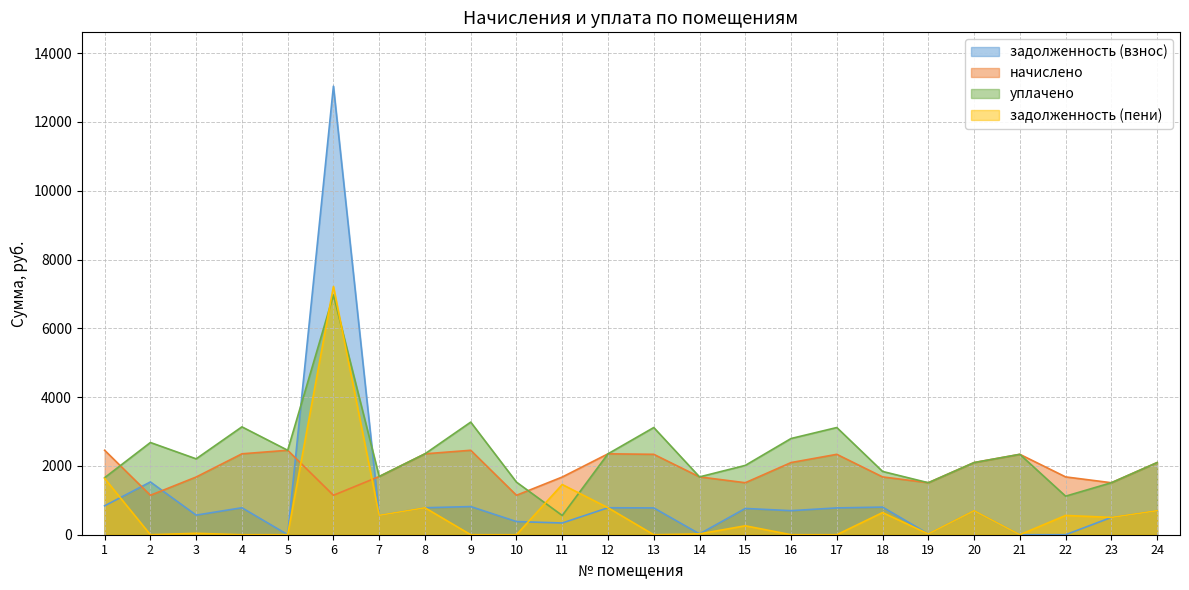

Reading left to right, transcribe all the data shown in this chart.

задолженность (взнос): 840.3	1534.6	570.0	784.1	1.5	13042.0	564.1	784.1	818.5	382.2	341.0	784.1	779.2	24.0	763.6	699.3	779.4	803.0	24.5	699.3	0.0	0.3	503.9	699.3
начислено: 2455.5	1146.7	1677.6	2352.3	2455.5	1146.7	1692.3	2352.3	2455.5	1146.7	1677.6	2352.3	2337.6	1681.3	1511.7	2097.9	2337.6	1681.3	1511.7	2097.9	2337.6	1681.3	1511.7	2097.9
уплачено: 1658.8	2681.3	2206.6	3136.4	2455.5	6971.1	1692.3	2352.3	3274.0	1528.9	559.2	2352.3	3116.8	1681.3	2015.6	2797.2	3116.8	1840.1	1511.7	2097.9	2337.6	1120.9	1511.7	2097.9
задолженность (пени): 1637.0	0.0	40.9	0.0	1.5	7217.5	564.1	784.1	0.0	0.0	1459.4	784.1	0.0	24.0	259.7	0.0	0.2	644.2	24.5	699.3	0.0	560.6	503.9	699.3